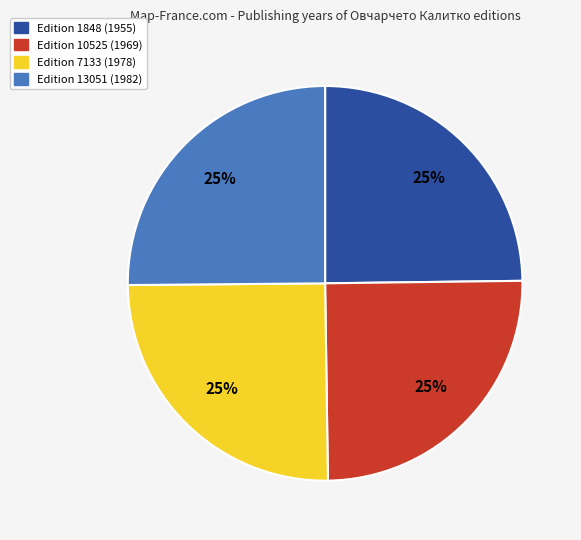

What percentage is the Edition 13051 (1982) slice, to the nearest percent?

25%